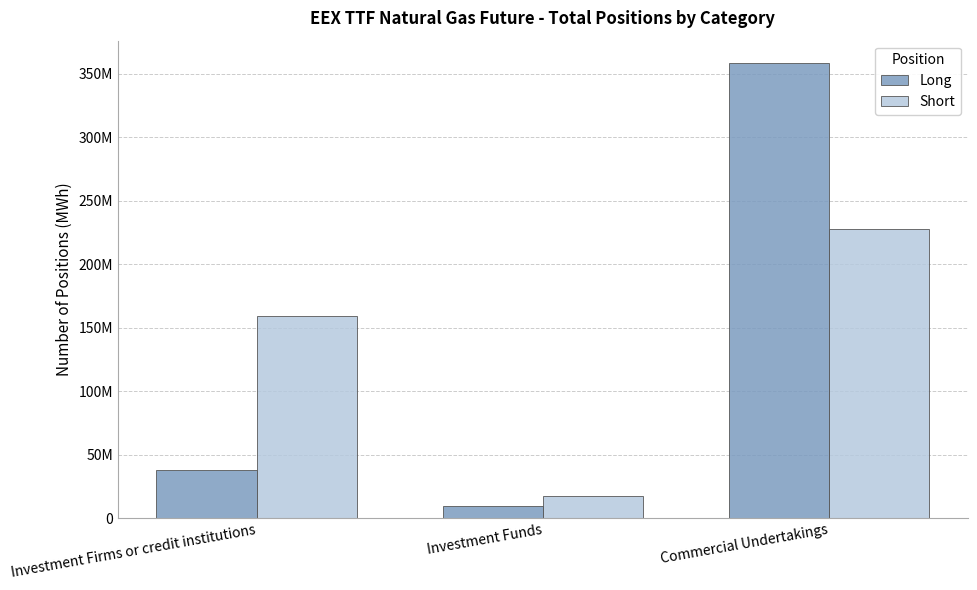

At which label does Short reach its minimum?

Investment Funds